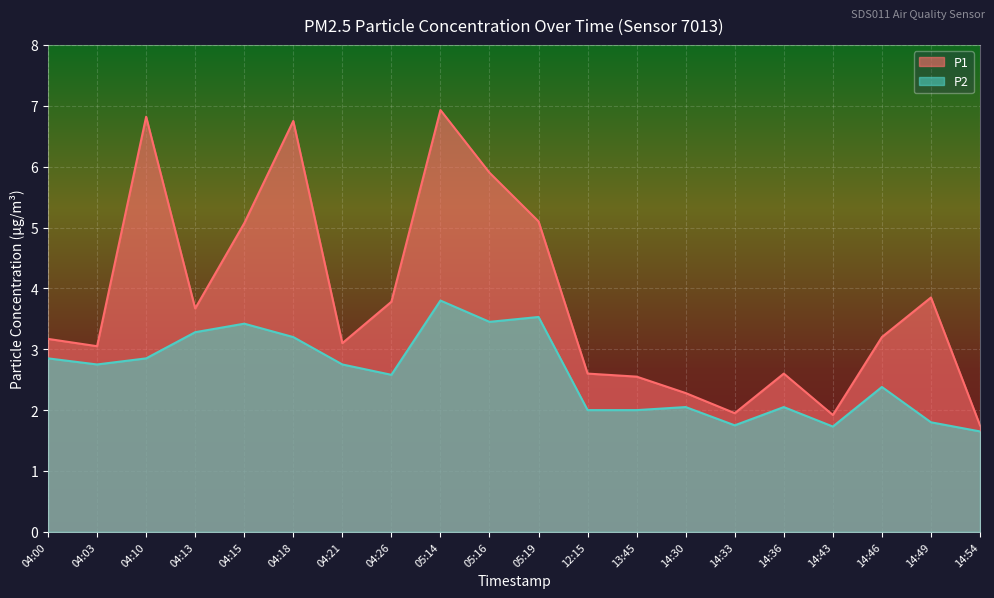

How many interior local peaks does the P1 series have?

5